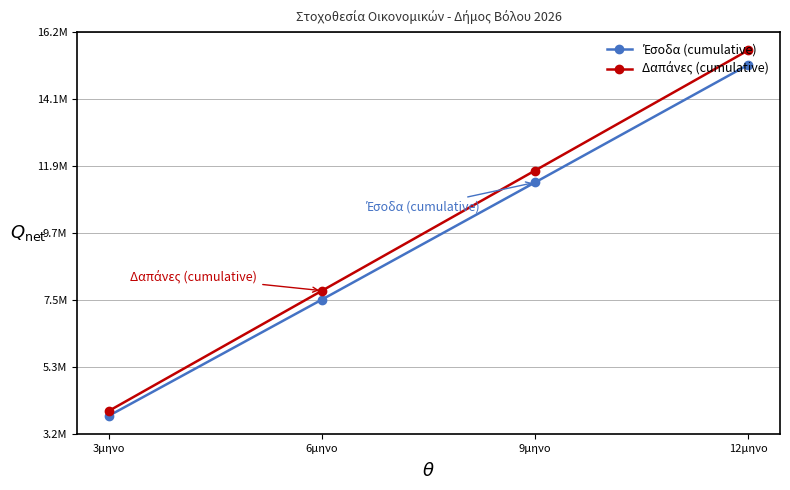

What is the label of the 3rd point from the left?

9μηνο